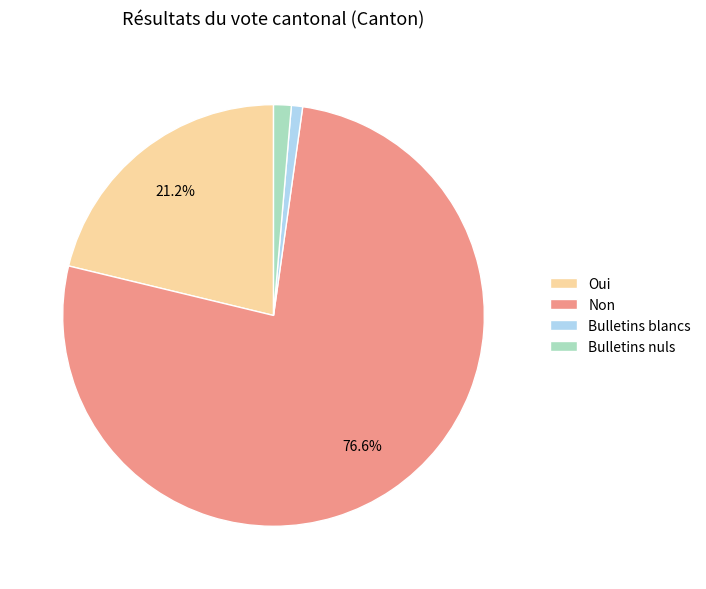

Which slice represents more than half of the pie?

Non